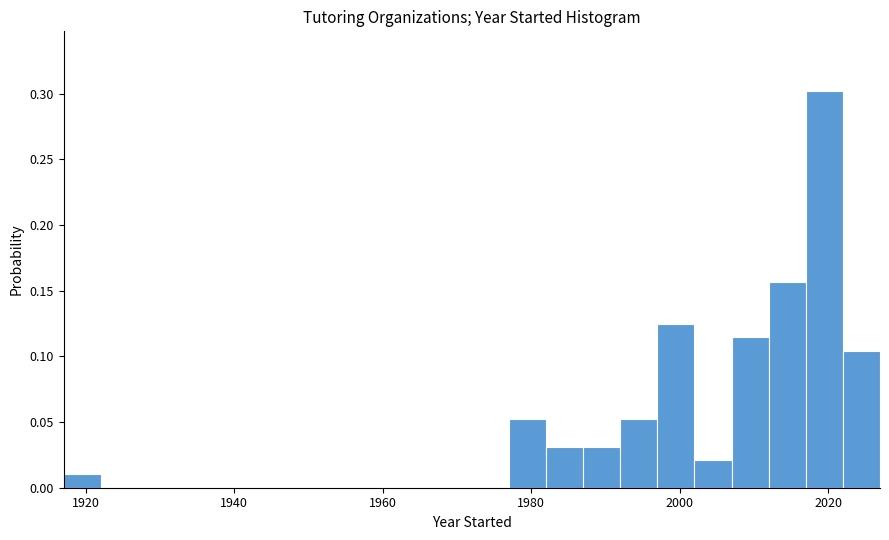

Around what value on the x-axis is the tallest bar? Give the approximate position of its centre, as read against the axis.

2020